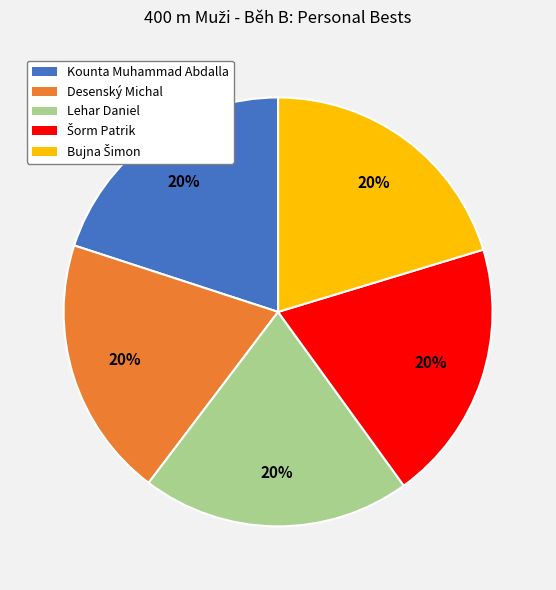

To the nearest percent, what is the combined percentage of Lehar Daniel and Desenský Michal?

40%